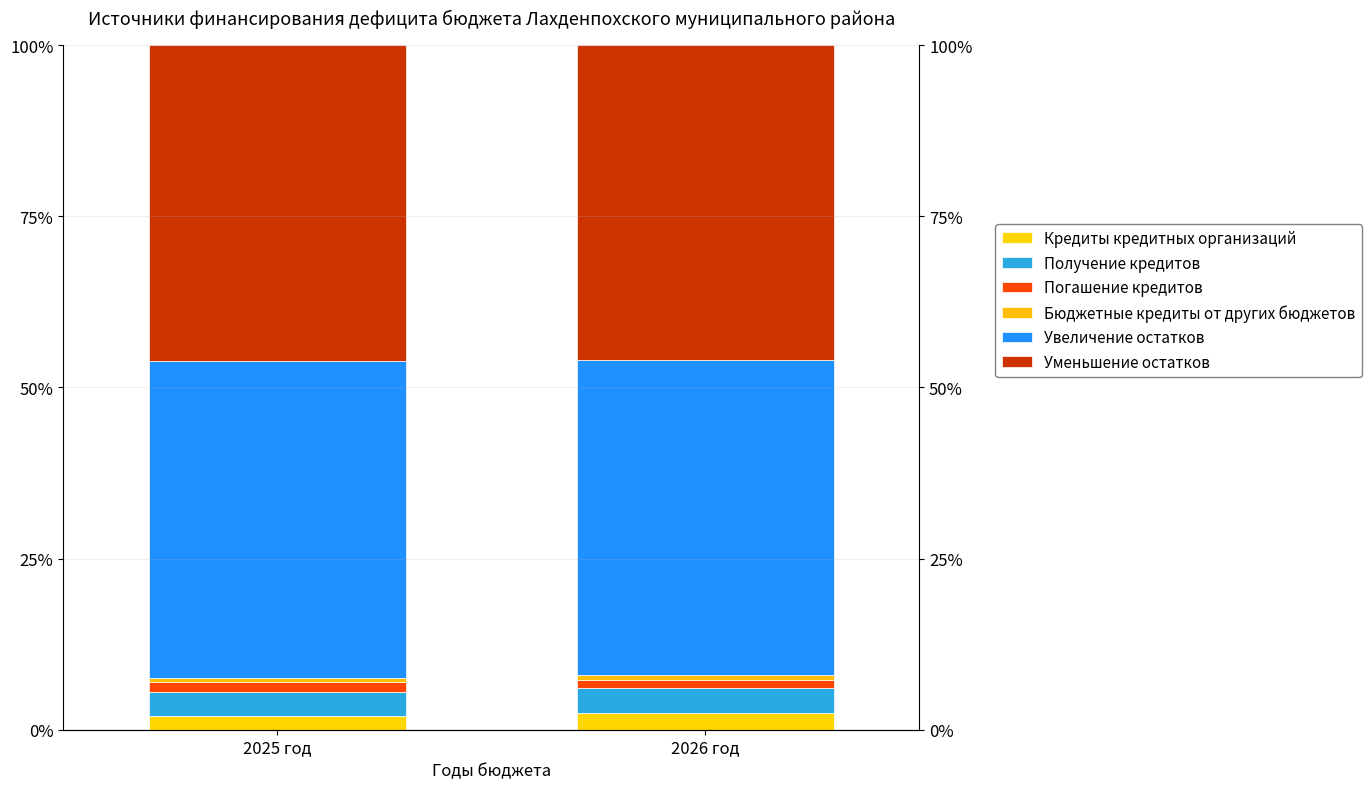

Reading left to right, what are all the values shown in this chart?

Кредиты кредитных организаций: 2025 год=2.0	2026 год=2.4
Получение кредитов: 2025 год=3.5	2026 год=3.6
Погашение кредитов: 2025 год=1.5	2026 год=1.2
Бюджетные кредиты от других бюджетов: 2025 год=0.6	2026 год=0.7
Увеличение остатков: 2025 год=46.2	2026 год=46.0
Уменьшение остатков: 2025 год=46.2	2026 год=46.0